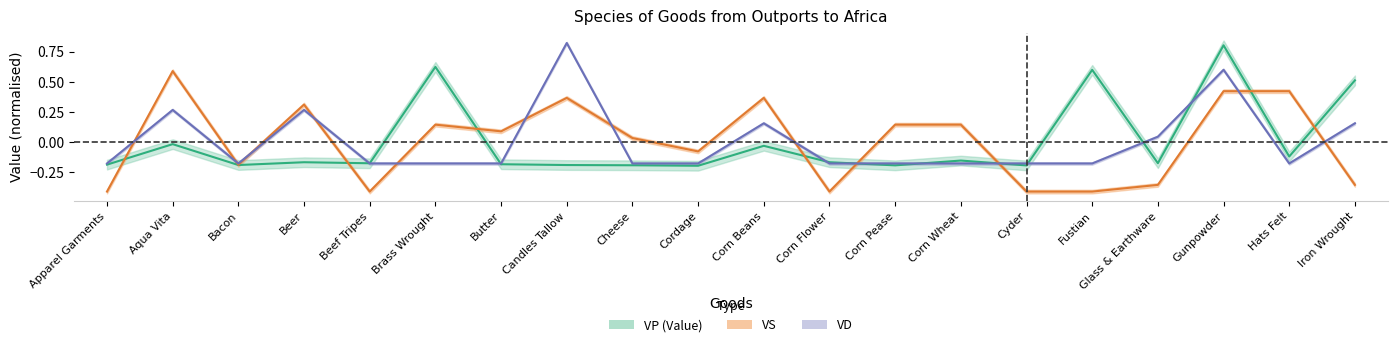

What are all the series names shown in the legend?

VP (Value), VS, VD